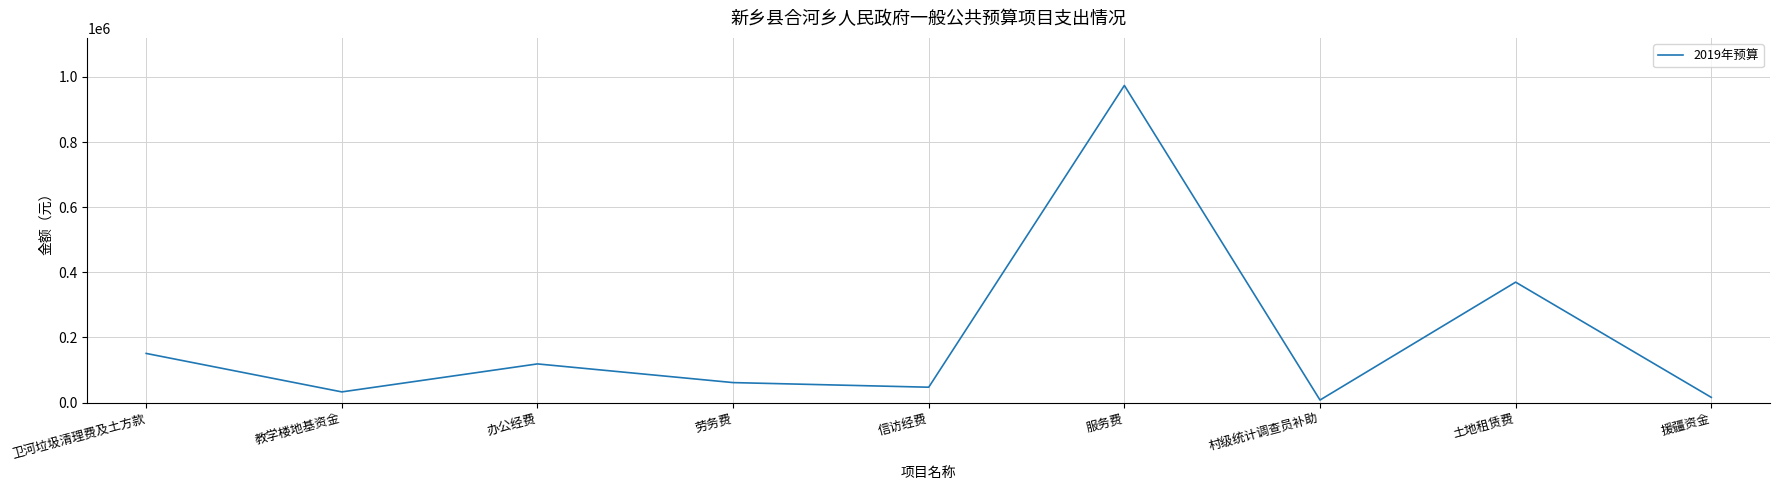

Is it true that the value at 土地租赁费 is 369855.0?

True